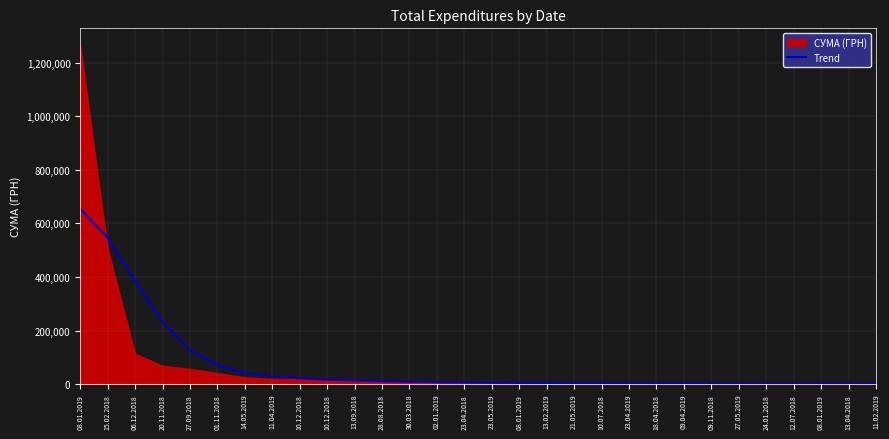

What is the change in value from 14.05.2019 to 27.05.2019?

-40089.9